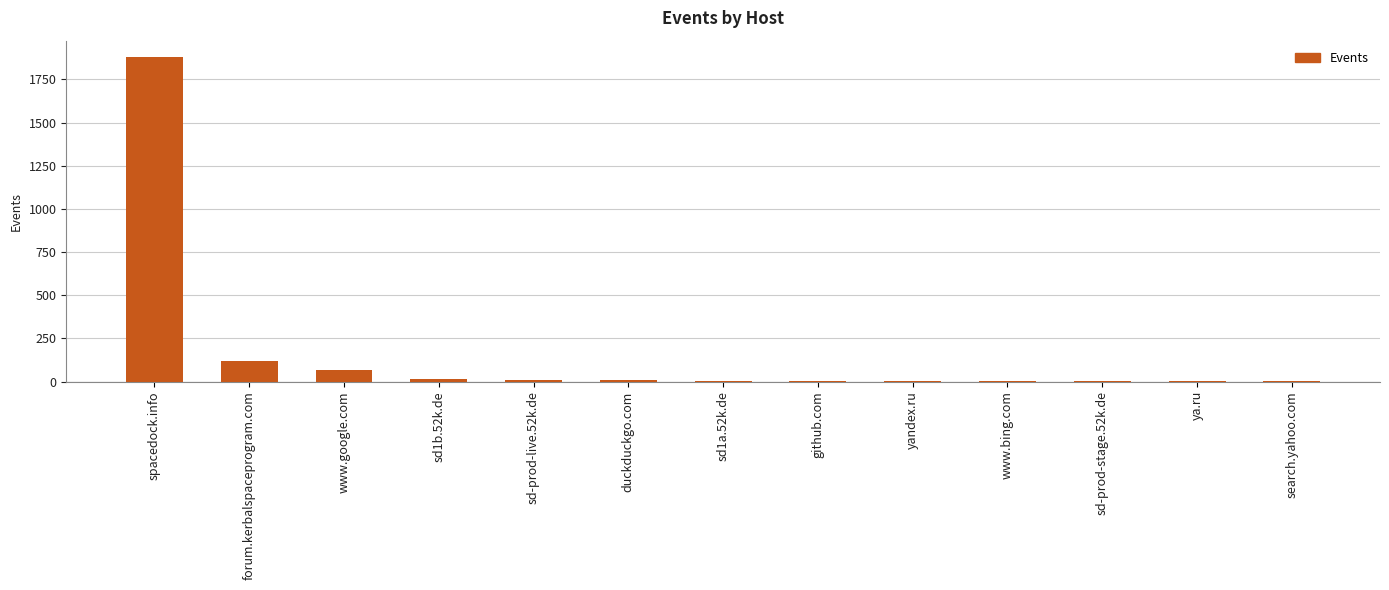

Between spacedock.info and github.com, which is larger?

spacedock.info